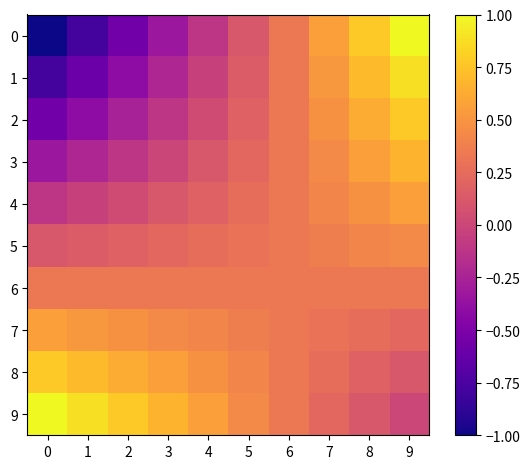

Reading left to right, list all the values displayed in this chart.

0: 0=-1.0	1=-0.8	2=-0.6	3=-0.3	4=-0.1	5=0.1	6=0.3	7=0.6	8=0.8	9=1.0
1: 0=-0.8	1=-0.6	2=-0.4	3=-0.2	4=-0.0	5=0.1	6=0.3	7=0.5	8=0.7	9=0.9
2: 0=-0.6	1=-0.4	2=-0.3	3=-0.1	4=0.0	5=0.2	6=0.3	7=0.5	8=0.6	9=0.8
3: 0=-0.3	1=-0.2	2=-0.1	3=-0.0	4=0.1	5=0.2	6=0.3	7=0.4	8=0.6	9=0.7
4: 0=-0.1	1=-0.0	2=0.0	3=0.1	4=0.2	5=0.3	6=0.3	7=0.4	8=0.5	9=0.6
5: 0=0.1	1=0.1	2=0.2	3=0.2	4=0.3	5=0.3	6=0.3	7=0.4	8=0.4	9=0.4
6: 0=0.3	1=0.3	2=0.3	3=0.3	4=0.3	5=0.3	6=0.3	7=0.3	8=0.3	9=0.3
7: 0=0.6	1=0.5	2=0.5	3=0.4	4=0.4	5=0.4	6=0.3	7=0.3	8=0.3	9=0.2
8: 0=0.8	1=0.7	2=0.6	3=0.6	4=0.5	5=0.4	6=0.3	7=0.3	8=0.2	9=0.1
9: 0=1.0	1=0.9	2=0.8	3=0.7	4=0.6	5=0.4	6=0.3	7=0.2	8=0.1	9=0.0